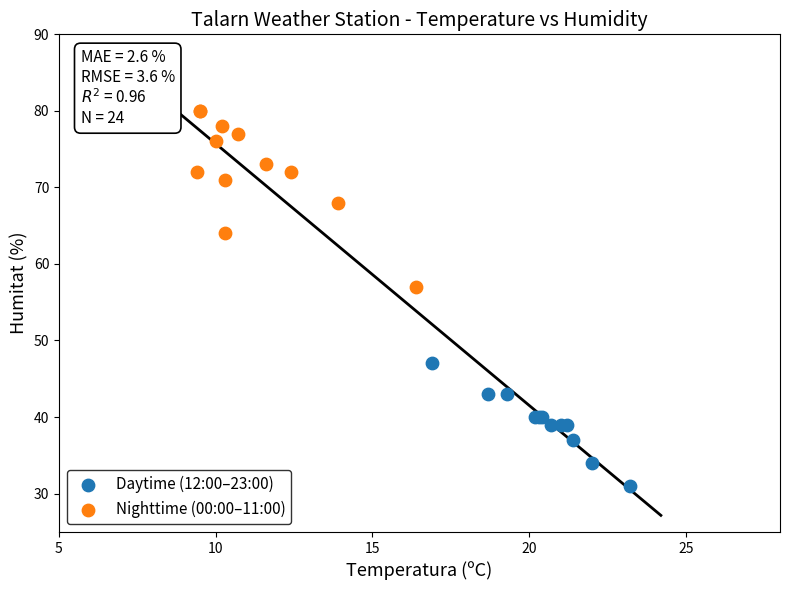

Which series contains the highest Y value?

Nighttime (00:00–11:00)